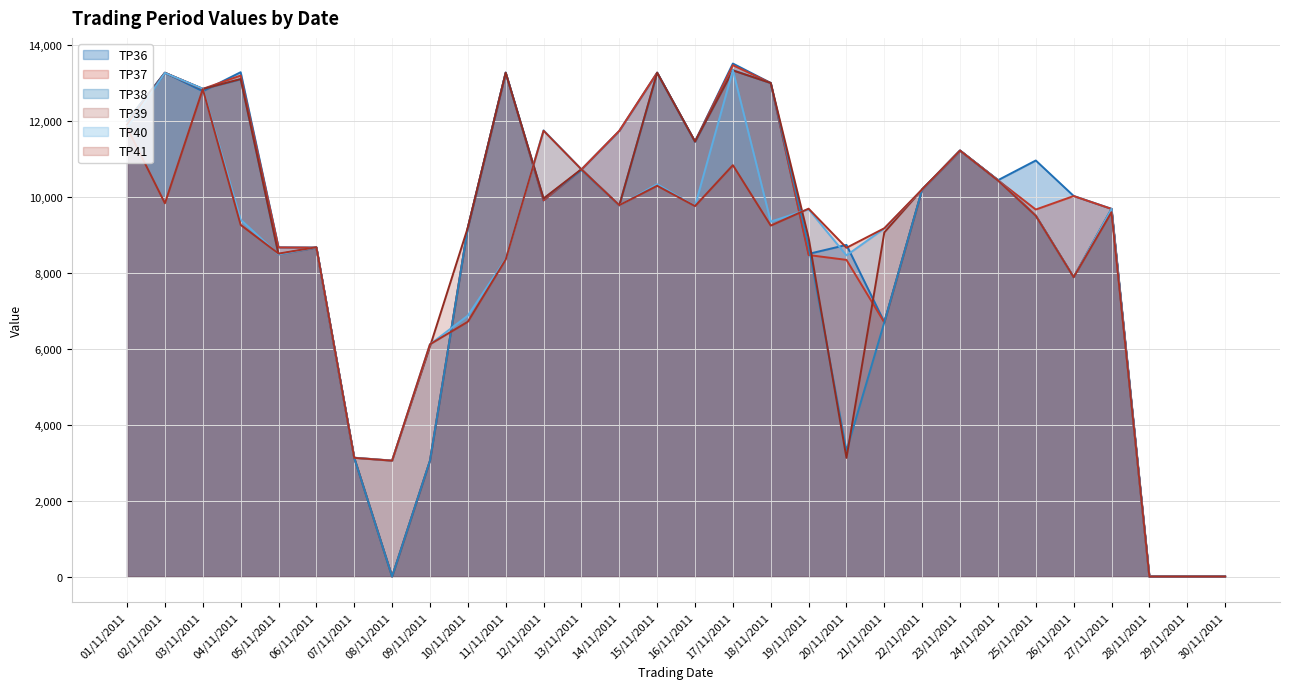

How many lines are shown in the chart?

6